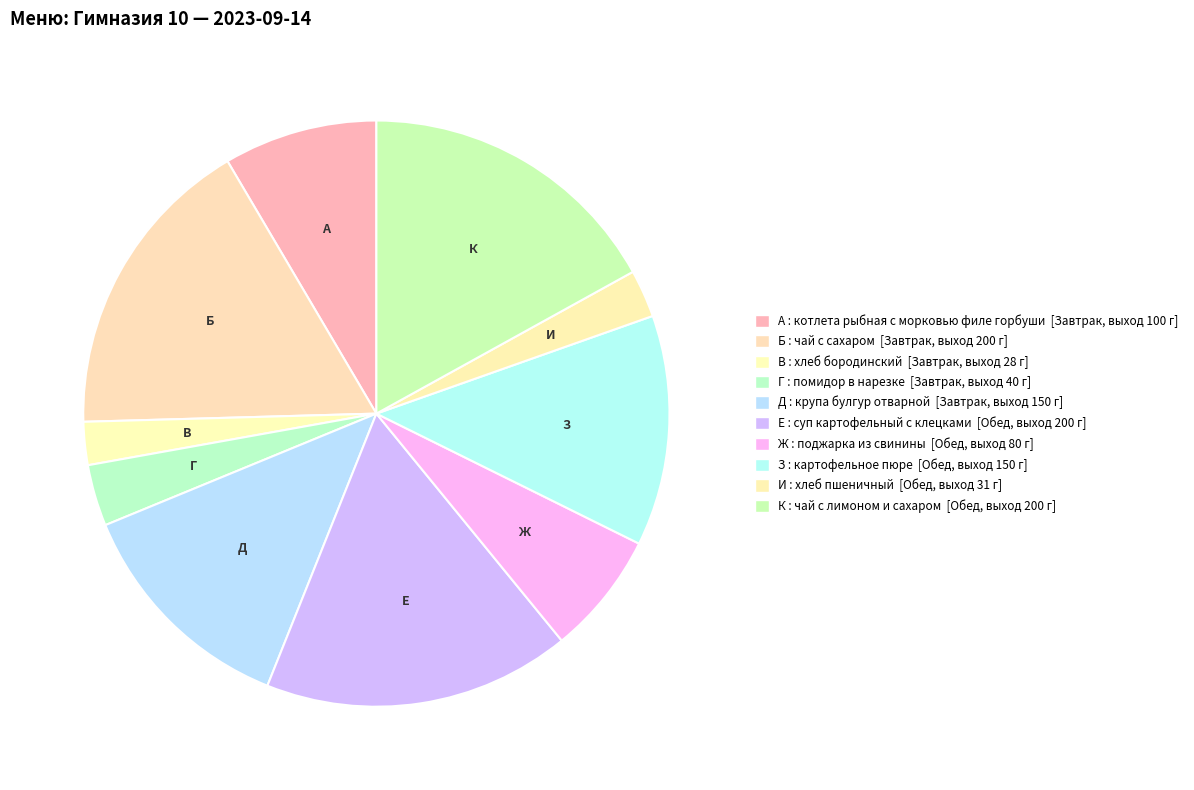

Rank the categories by value from highest to lowest.

чай с сахаром, суп картофельный с клецками, чай с лимоном и сахаром, крупа булгур отварной, картофельное пюре, котлета рыбная с морковью филе горбуши, поджарка из свинины, помидор в нарезке, хлеб пшеничный, хлеб бородинский